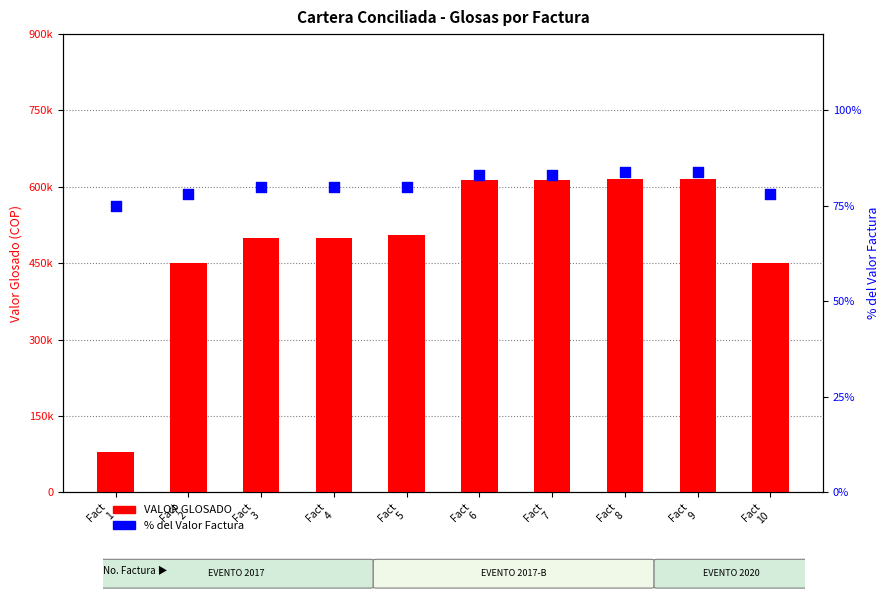

What are all the series names shown in the legend?

VALOR GLOSADO, % del Valor Factura